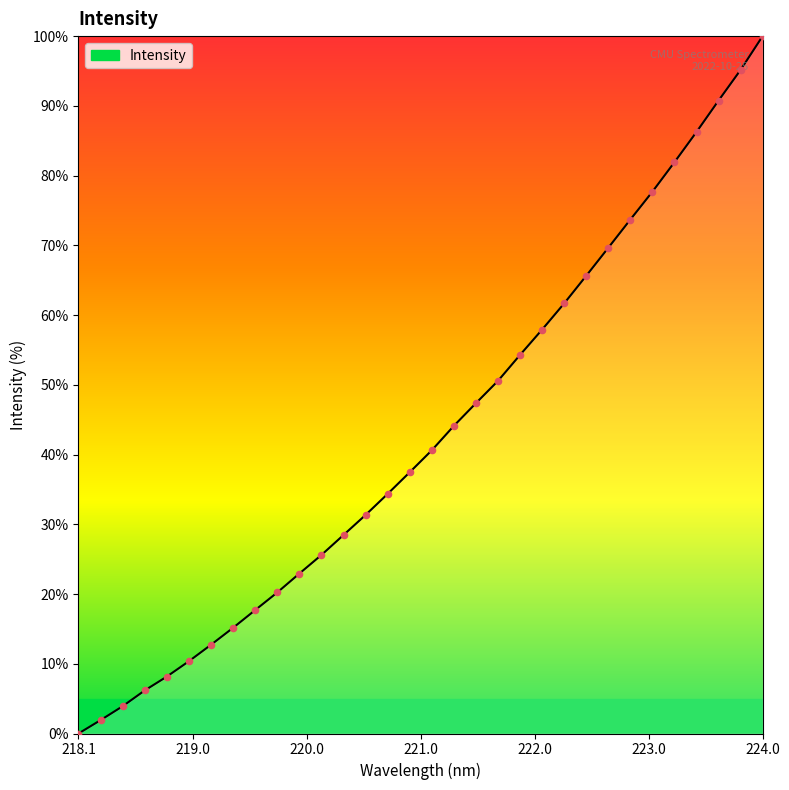

What is the difference between the maximum and minimum values?

100.0